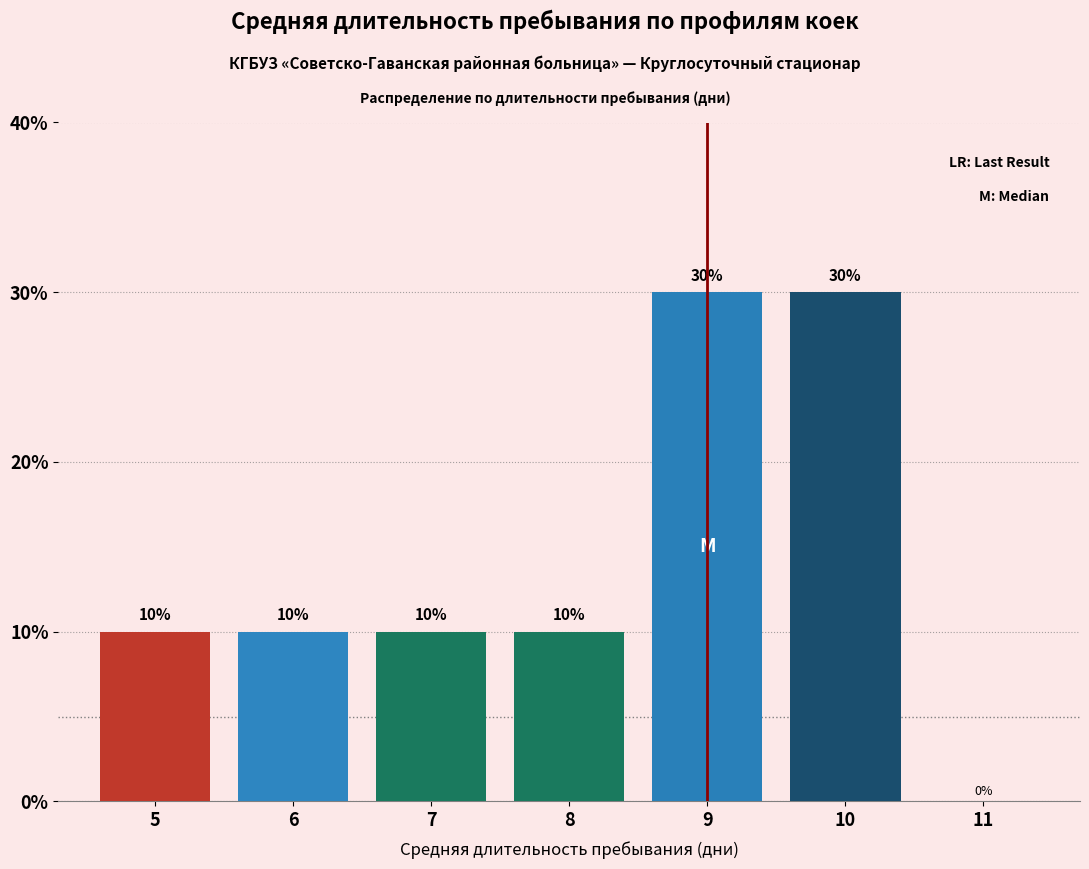

Reading right to left, transcribe all the data shown in this chart.

11=0	10=30	9=30	8=10	7=10	6=10	5=10